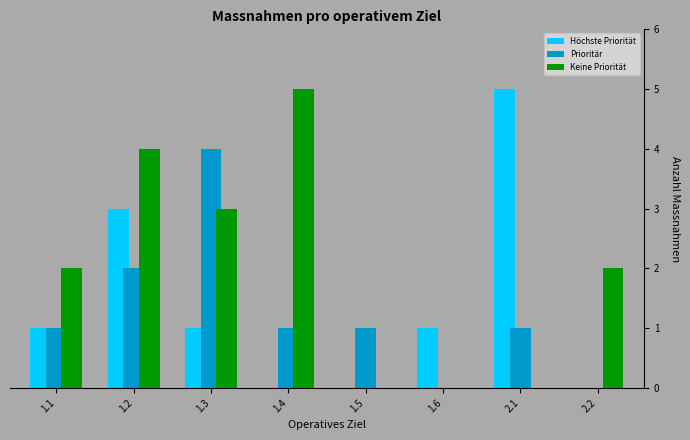

Reading right to left, transcribe all the data shown in this chart.

Höchste Priorität: 2.2=0	2.1=5	1.6=1	1.5=0	1.4=0	1.3=1	1.2=3	1.1=1
Prioritär: 2.2=0	2.1=1	1.6=0	1.5=1	1.4=1	1.3=4	1.2=2	1.1=1
Keine Priorität: 2.2=2	2.1=0	1.6=0	1.5=0	1.4=5	1.3=3	1.2=4	1.1=2